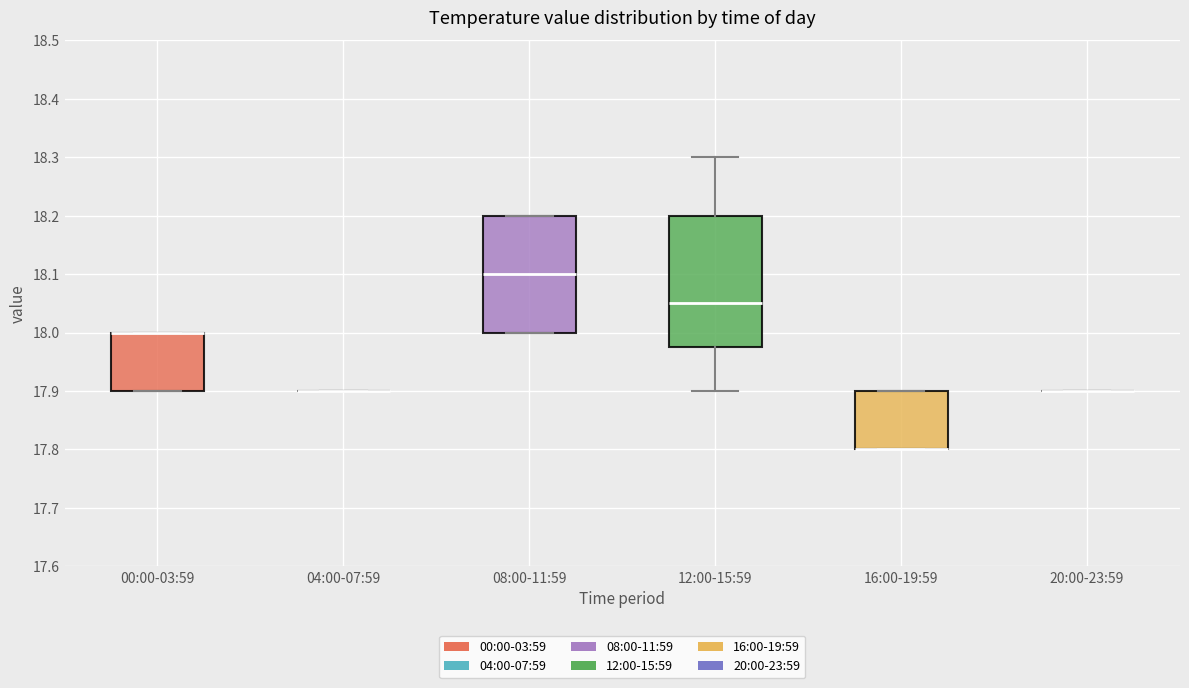

Where is the upper edge of the box for 16:00-19:59 on the y-axis? The values are not printed on the chart, so give them approximately, as read against the axis.

17.90